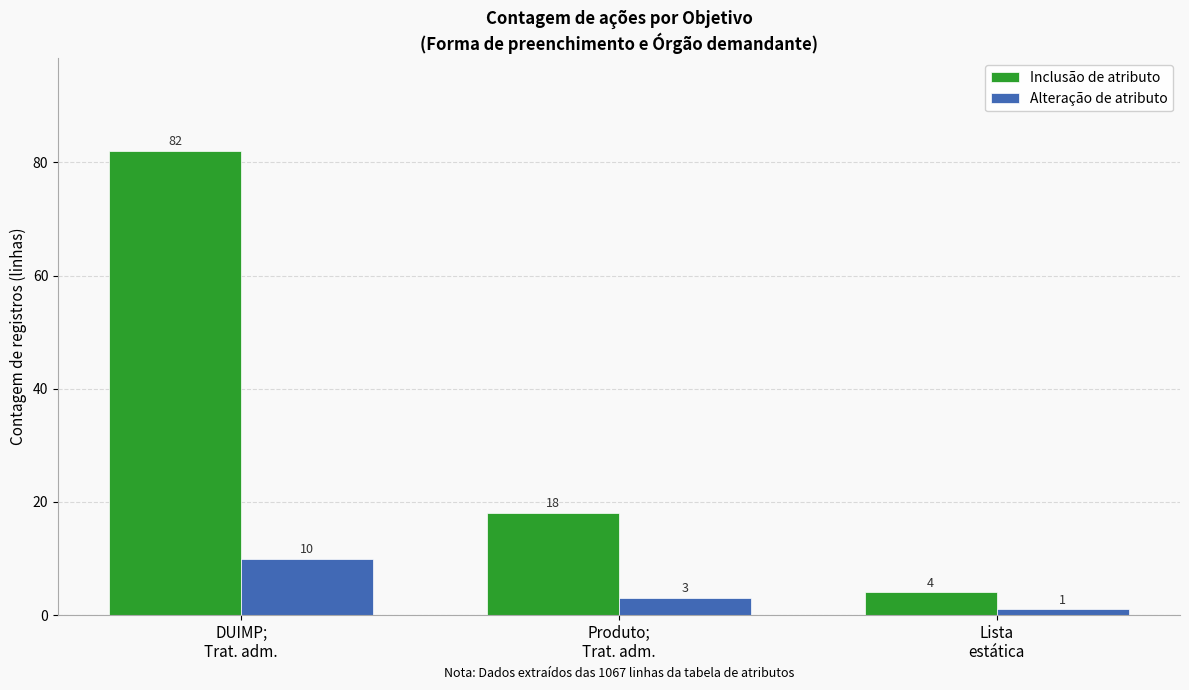

At which label does Alteração de atributo first exceed 3?

DUIMP;
Trat. adm.